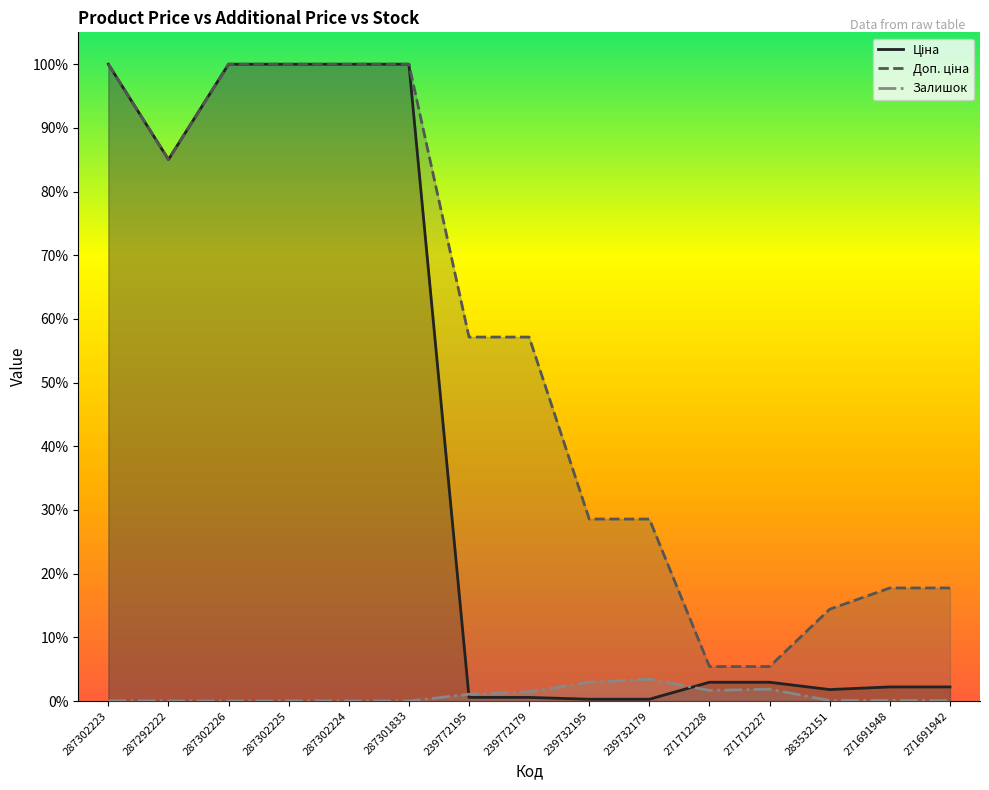

List the series in order of their peak value, lowest first.

Залишок, Ціна, Доп. ціна